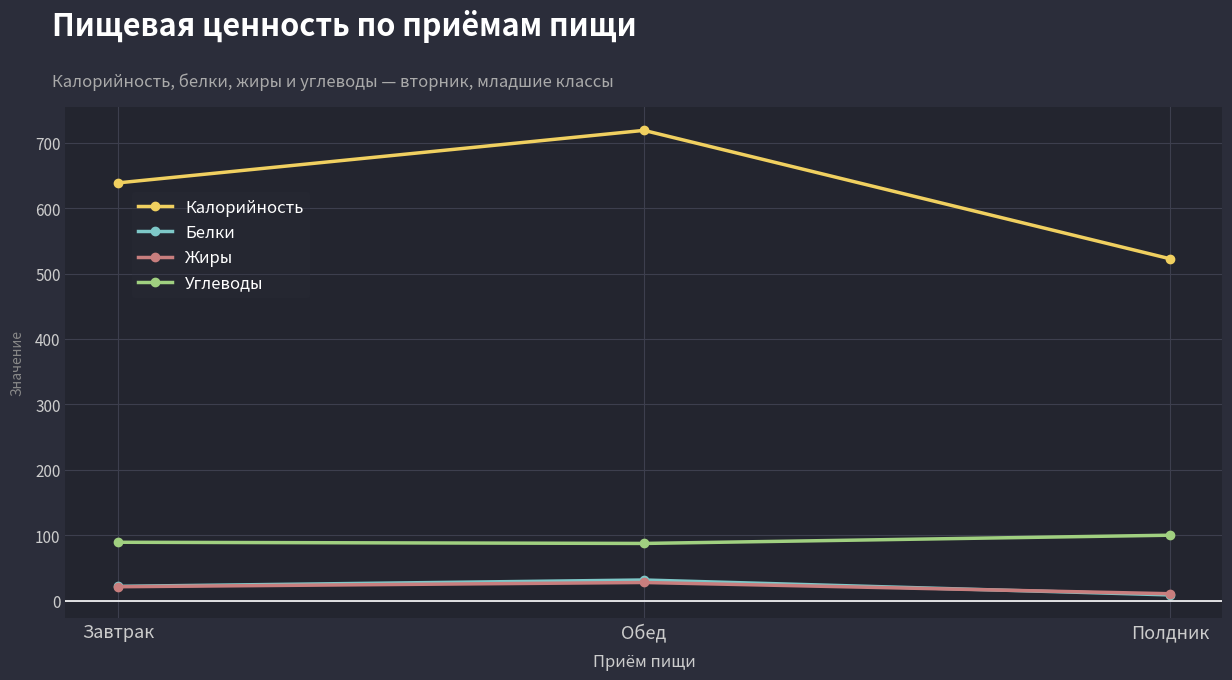

What value does the Белки series have at Завтрак?

21.9